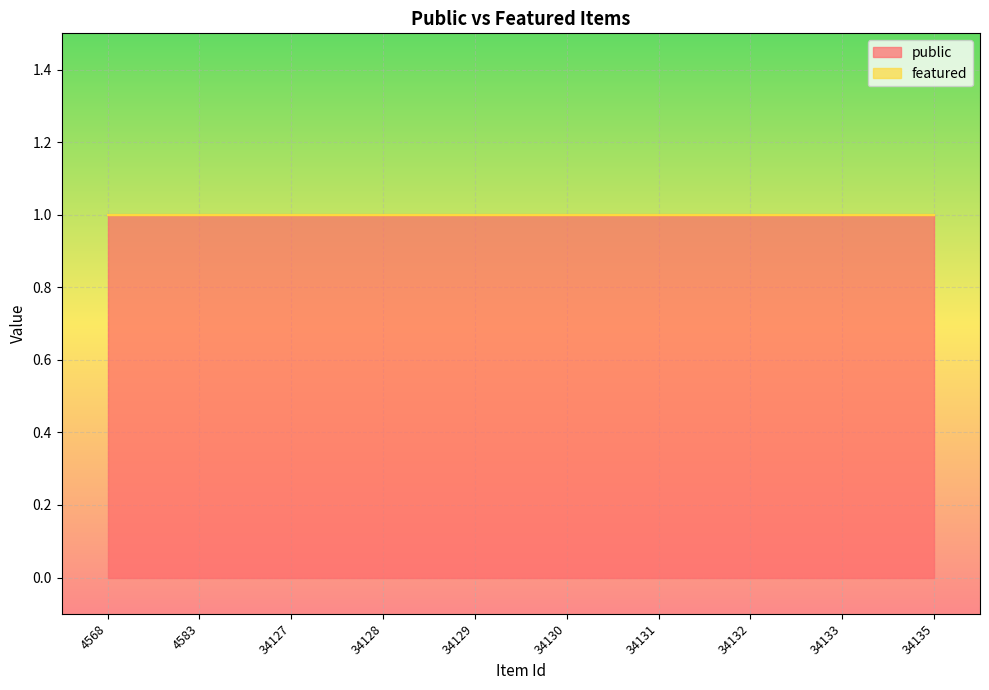

Reading left to right, extract all data points from this chart.

public: 4568=1	4583=1	34127=1	34128=1	34129=1	34130=1	34131=1	34132=1	34133=1	34135=1
featured: 4568=0	4583=0	34127=0	34128=0	34129=0	34130=0	34131=0	34132=0	34133=0	34135=0